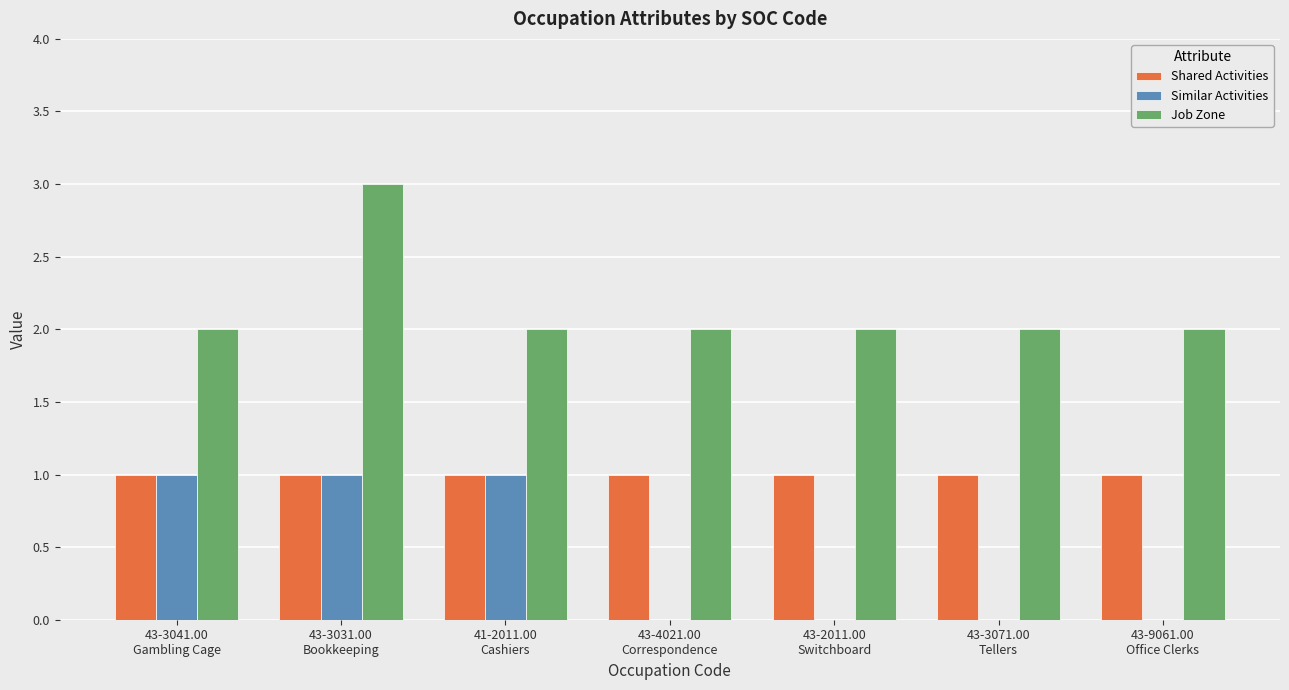

Which series has the largest total across all categories?

Job Zone